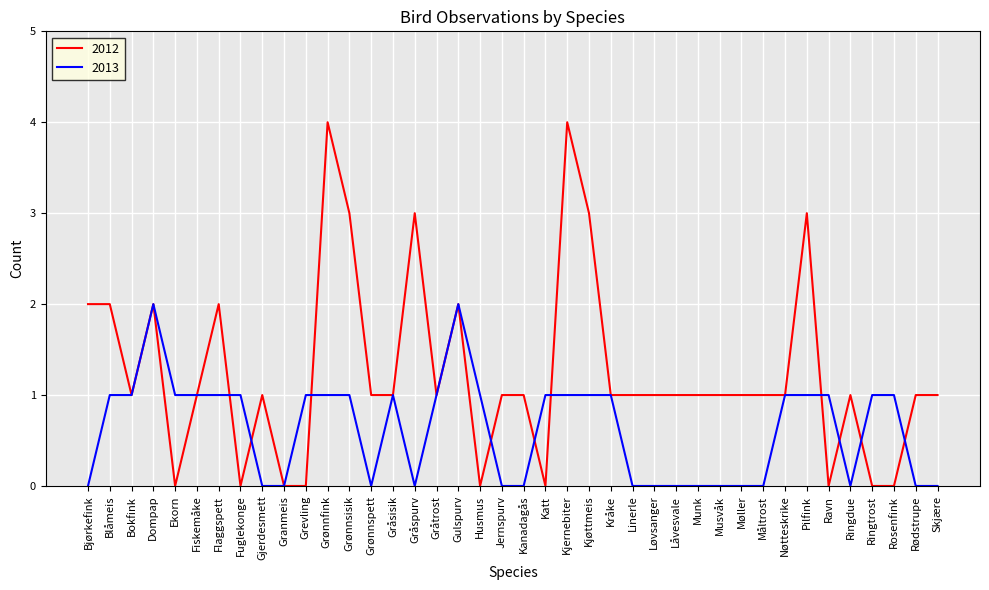

Is this an area chart (filled region under the line)?

No